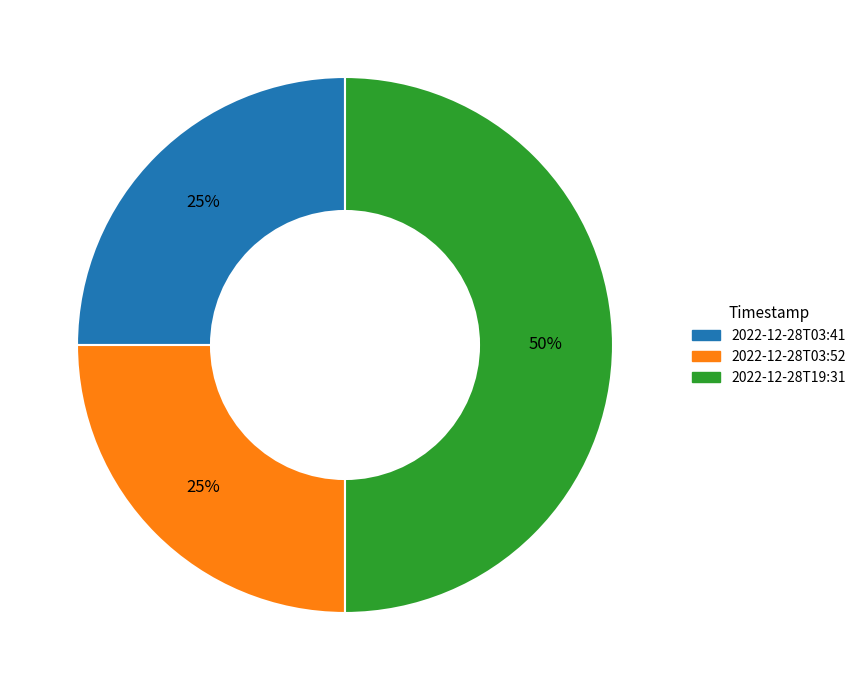

How many segments does this pie chart have?

3